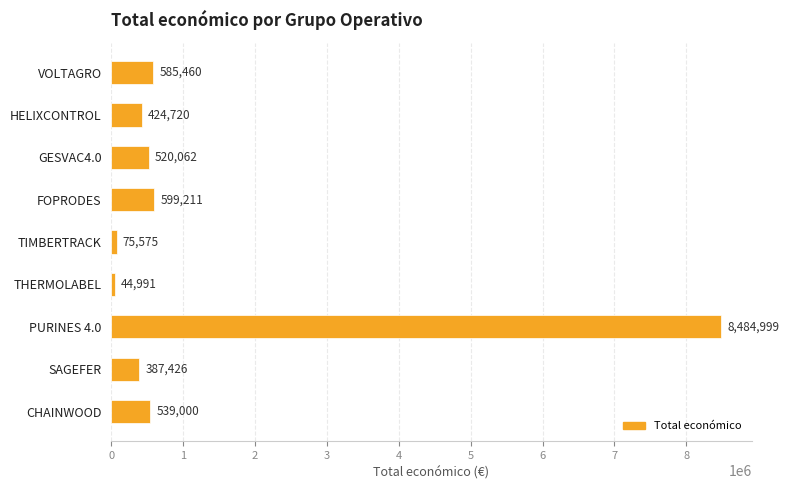

Reading top to bottom, extract all data points from this chart.

585460	424720	520062	599211	75575	44991	8484999	387426	539000